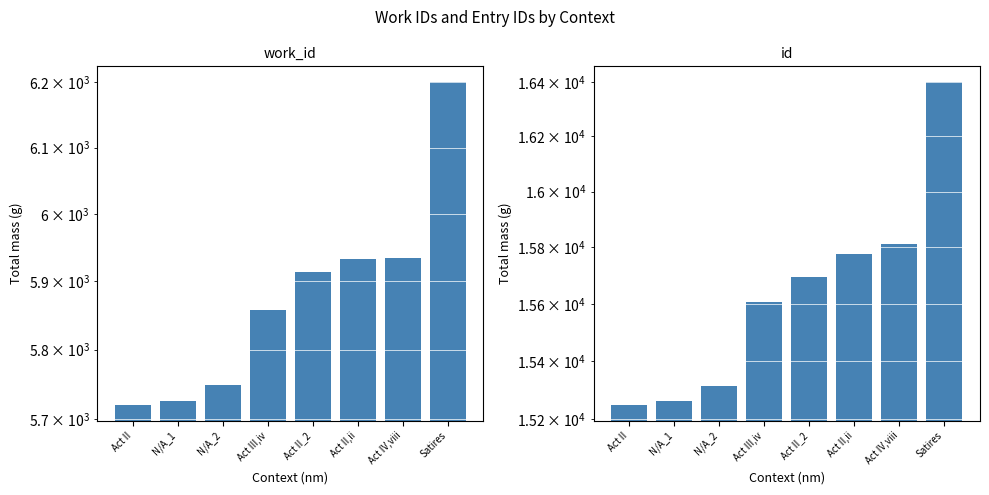

What is the label of the 6th bar from the right?

N/A_2